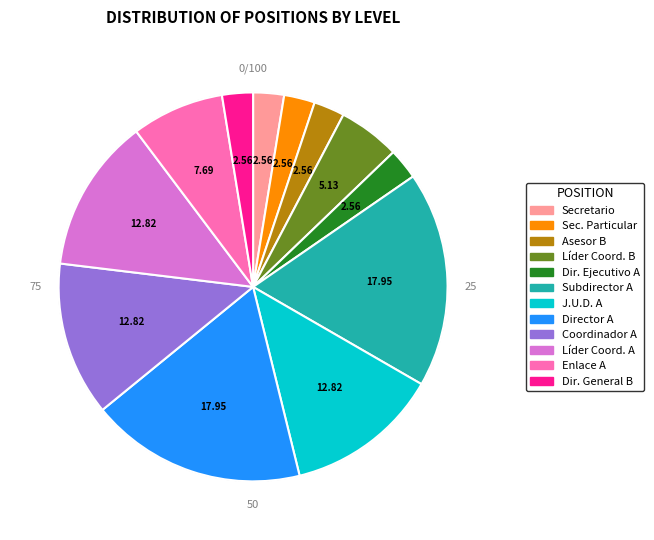

Do Sec. Particular and Coordinador A together represent more than half of the pie?

No